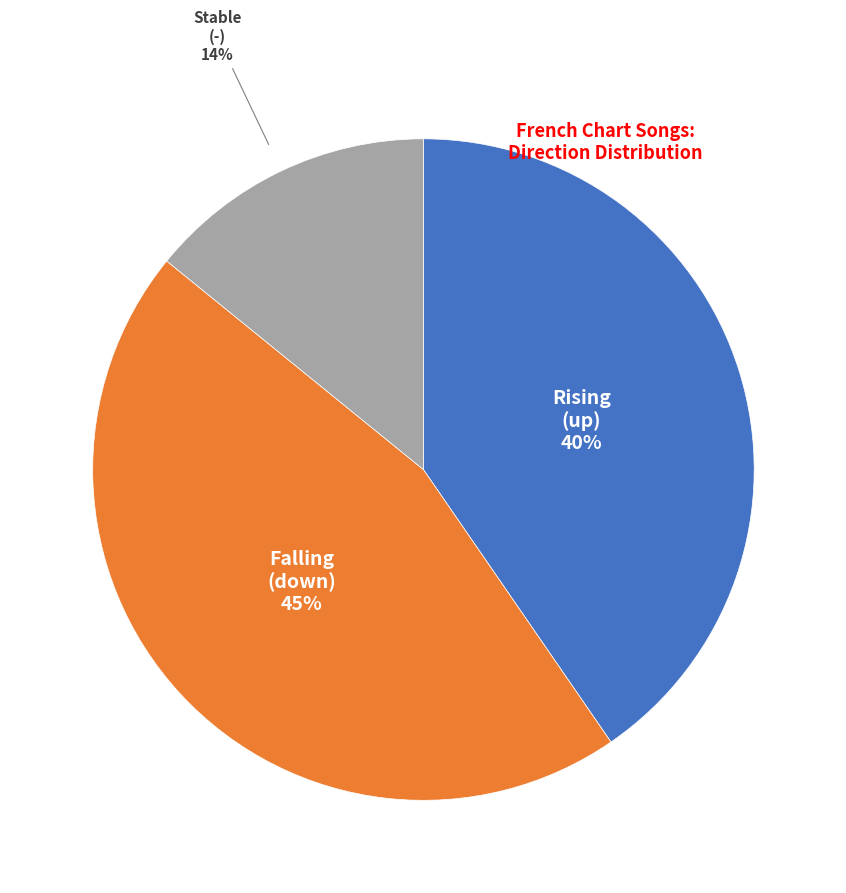

How many slices are in this pie chart?

3